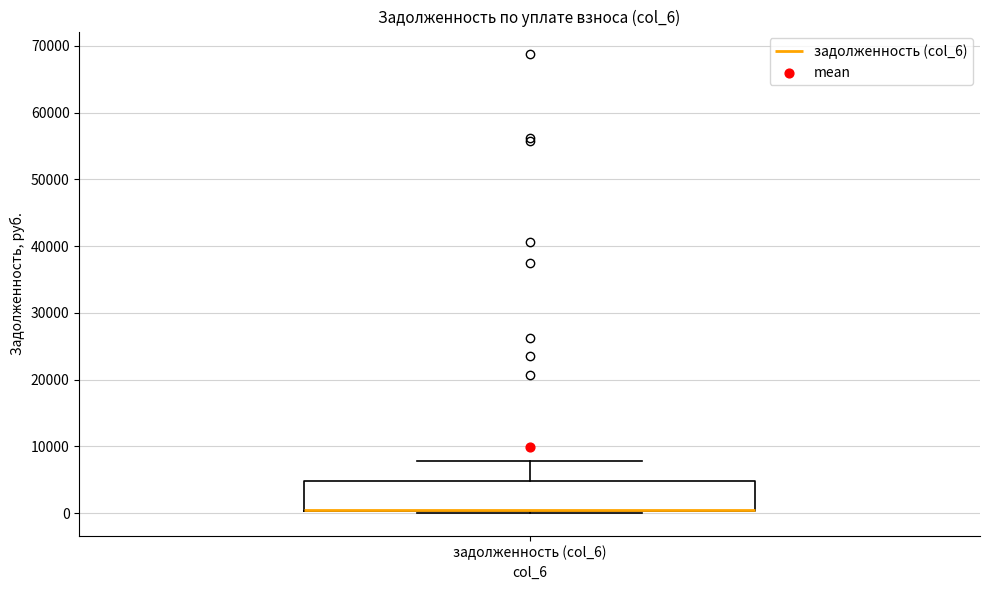

Where is the lower edge of the box for задолженность (col_6) on the y-axis? The values are not printed on the chart, so give them approximately, as read against the axis.

0